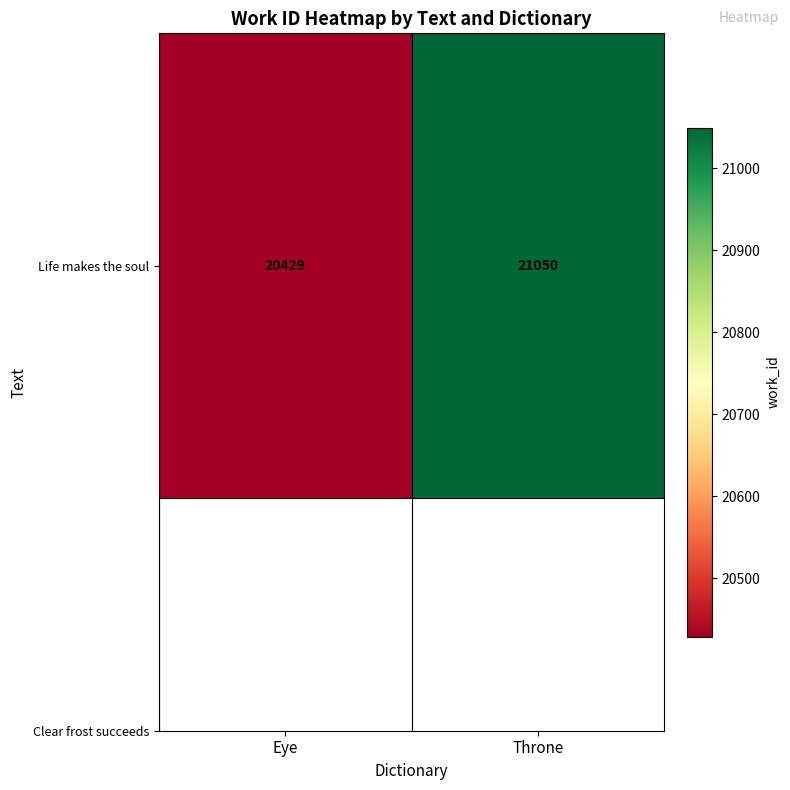

Rank the categories by value from highest to lowest.

Throne, Eye